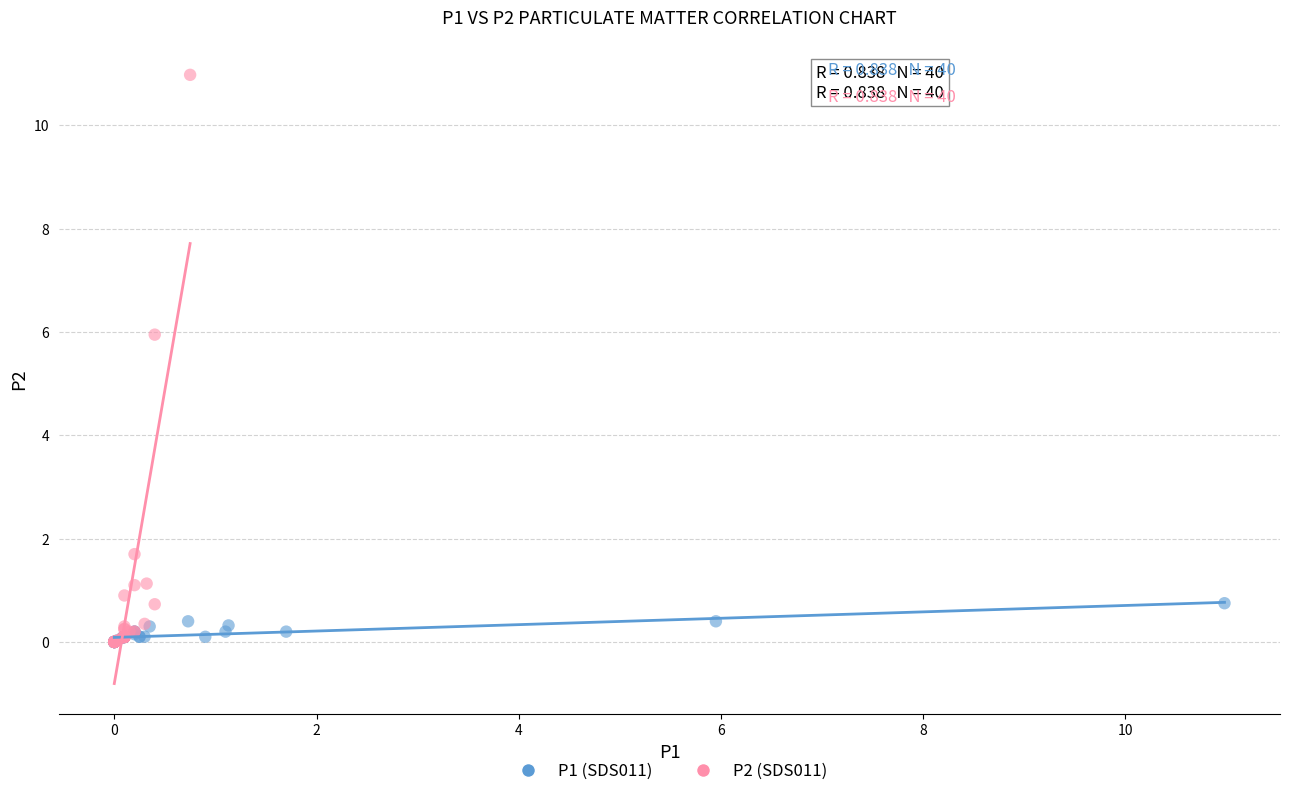

Which series has the largest Y range (max minus min)?

P2 (SDS011)